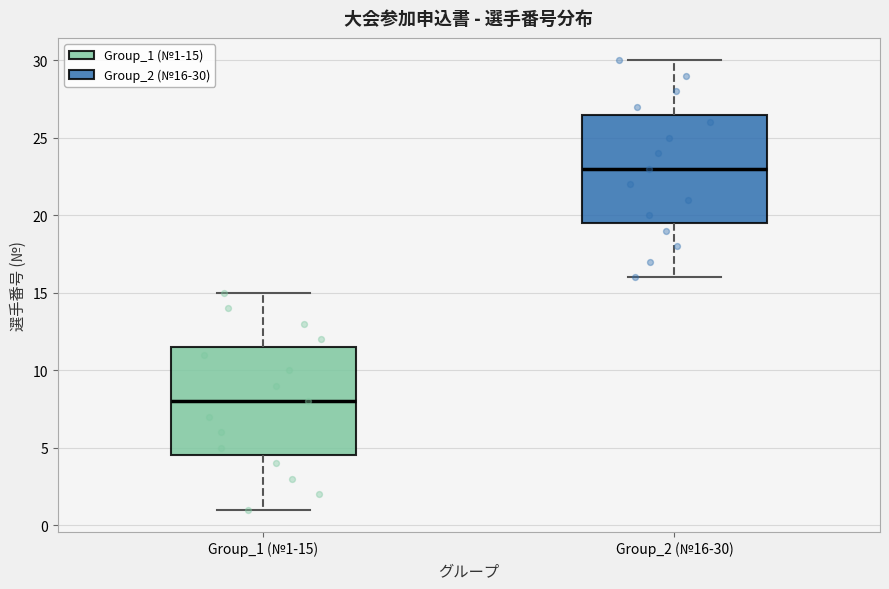

Reading left to right, read every box against the y-axis: the position of its median line, the range the box covers, and the ends of its whiskers. The values are not printed on the chart, so give them approximately, as read against the axis.

Group_1 (№1-15): median 8.0, box 4.5 to 11.5, whiskers 1.0 to 15.0
Group_2 (№16-30): median 23.0, box 19.5 to 26.5, whiskers 16.0 to 30.0